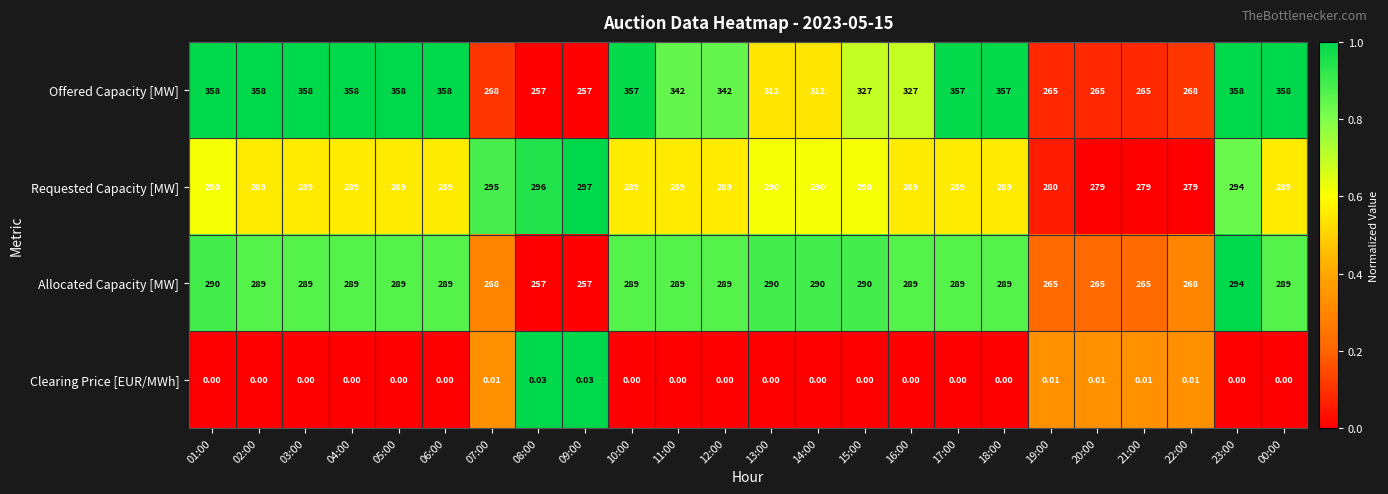

At how many categories does at least one series exceed 0?

24